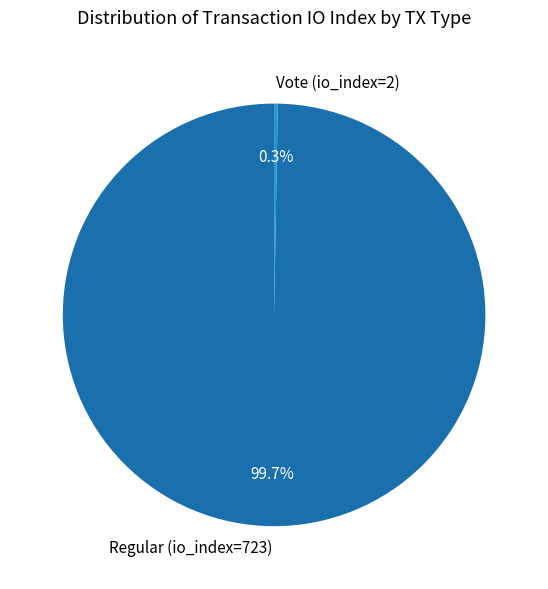

Which category accounts for the majority?

Regular (io_index=723)